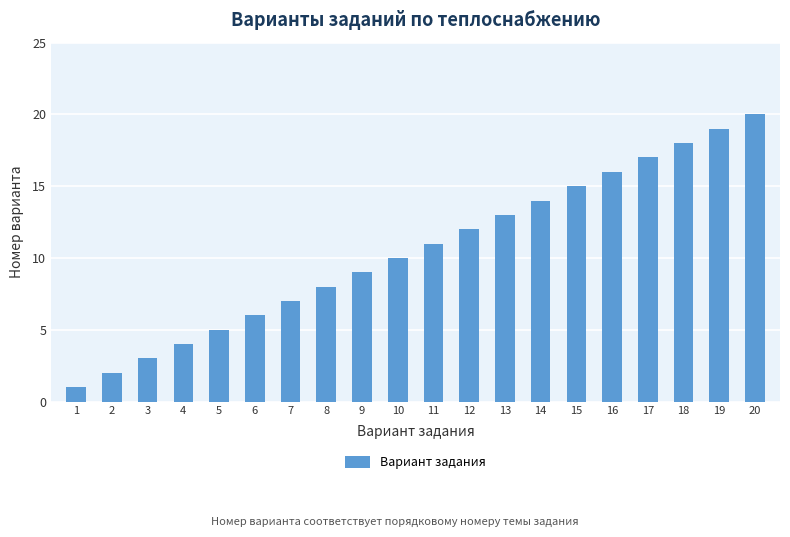

What is the value of the 10th bar from the left?

10